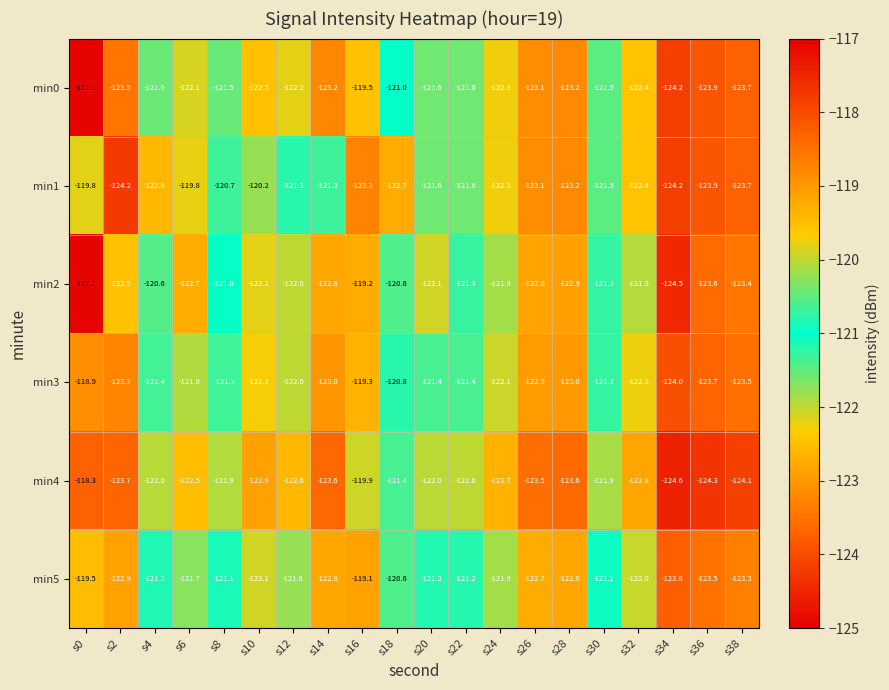

Which category has the lowest value across all series?

s34